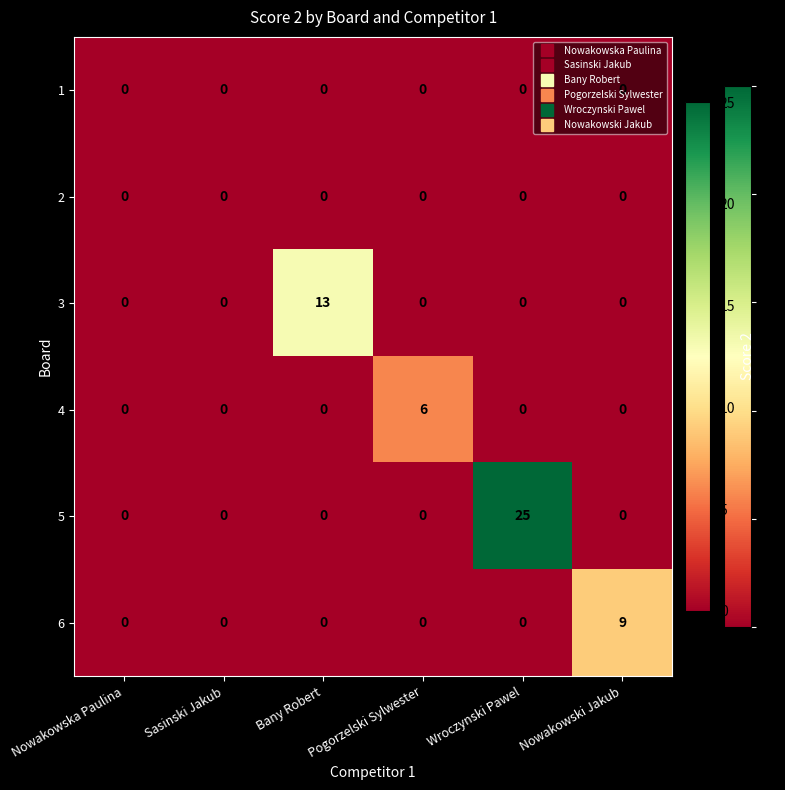

At which category is the sum across all series the highest?

Wroczynski Pawel